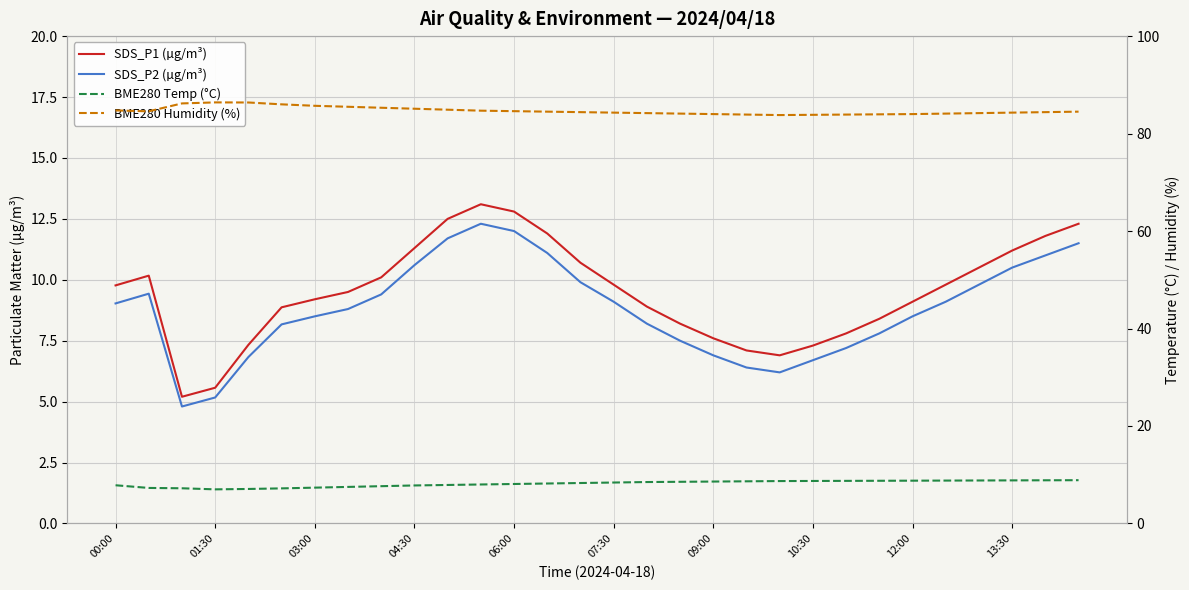

What are all the series names shown in the legend?

SDS_P1 (µg/m³), SDS_P2 (µg/m³), BME280 Temp (°C), BME280 Humidity (%)